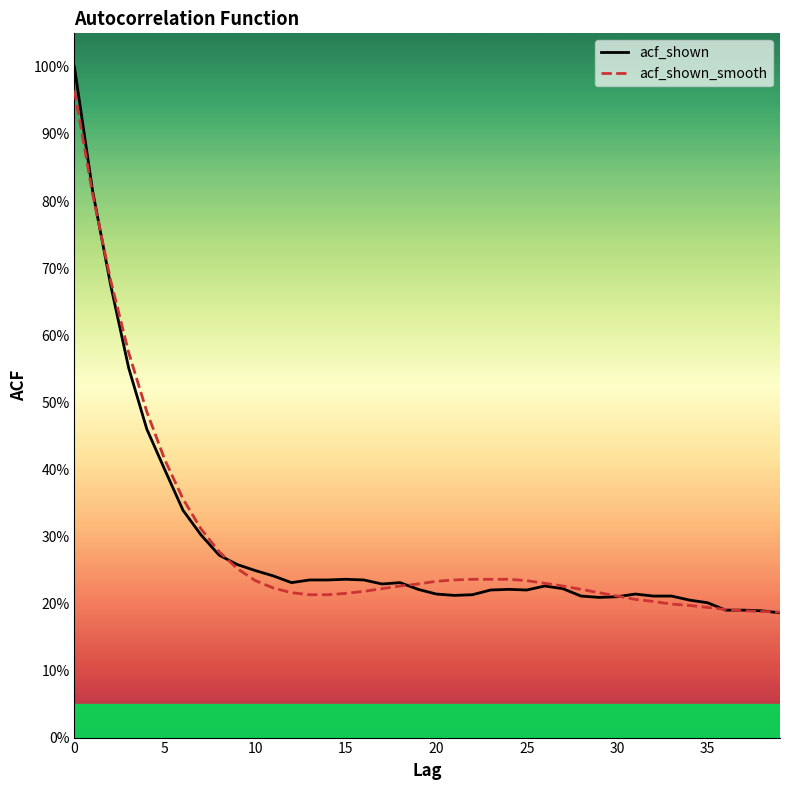

How many interior local peaks does the acf_shown series have?

5